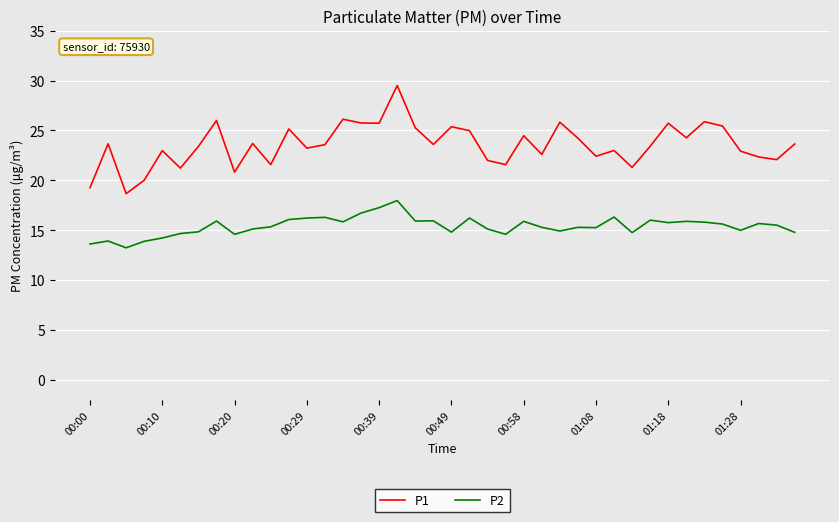

What are all the series names shown in the legend?

P1, P2